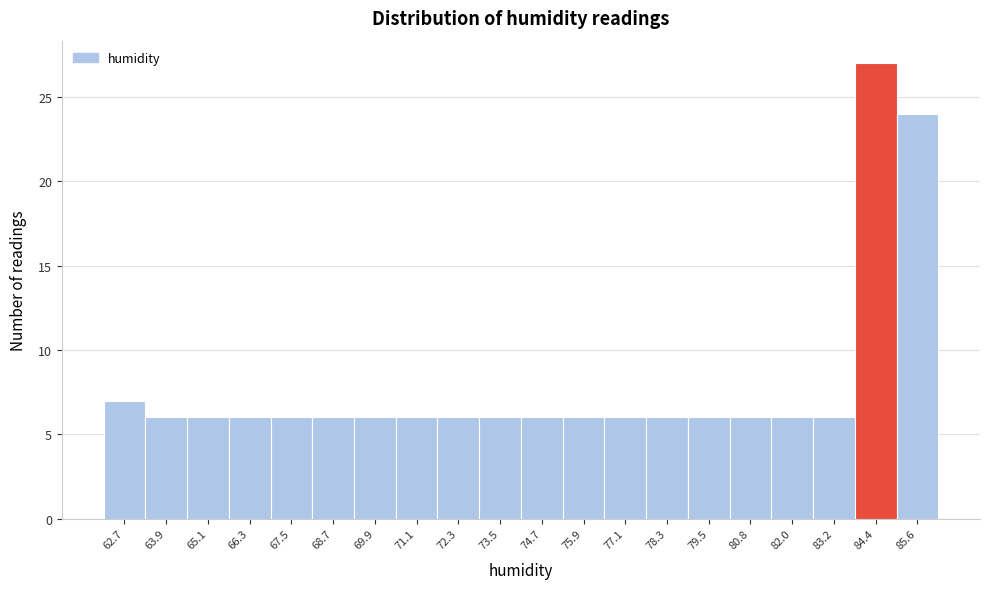

Reading left to right, transcribe all the data shown in this chart.

7	6	6	6	6	6	6	6	6	6	6	6	6	6	6	6	6	6	27	24